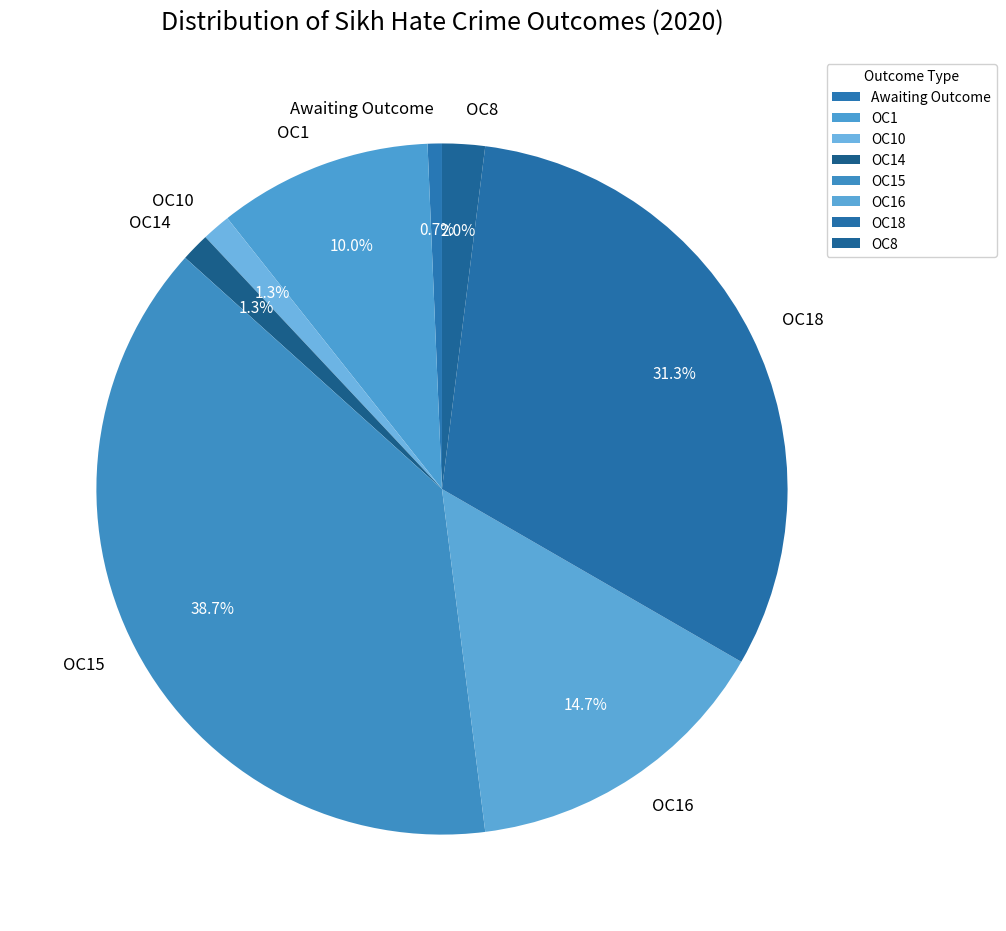

Which category has the smallest portion of the pie?

Awaiting Outcome